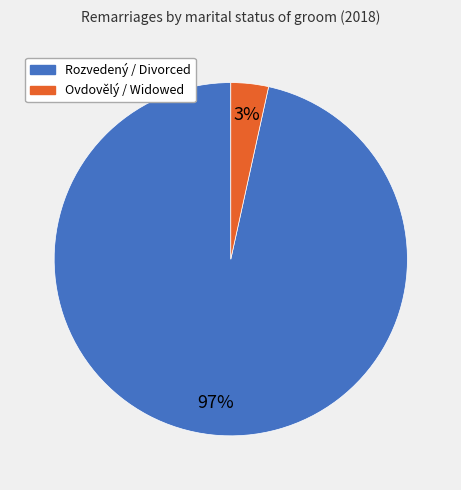

To the nearest percent, what is the combined percentage of Rozvedený / Divorced and Ovdovělý / Widowed?

100%